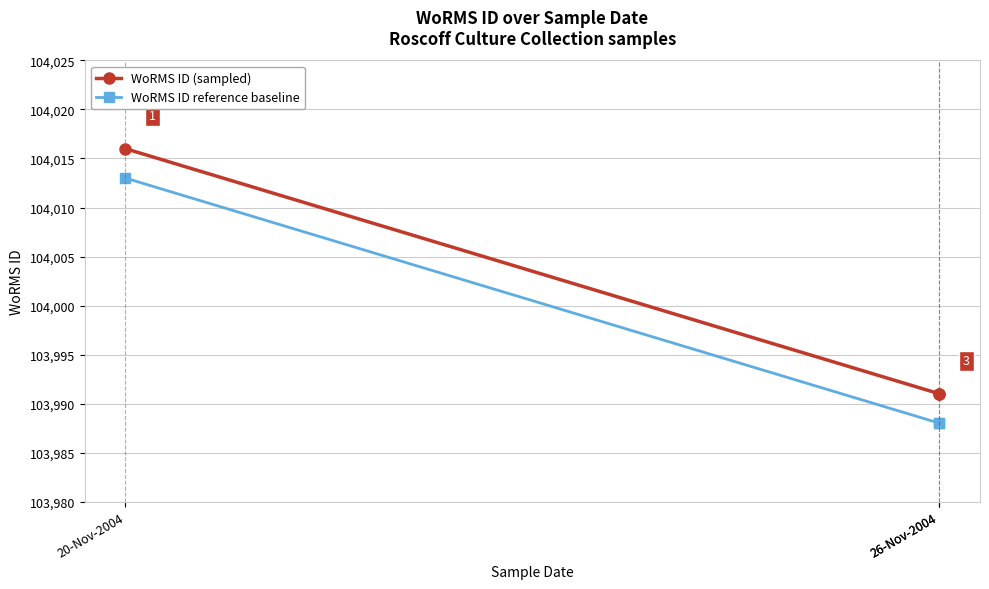

At which label does WoRMS ID reference baseline reach its peak?

20-Nov-2004